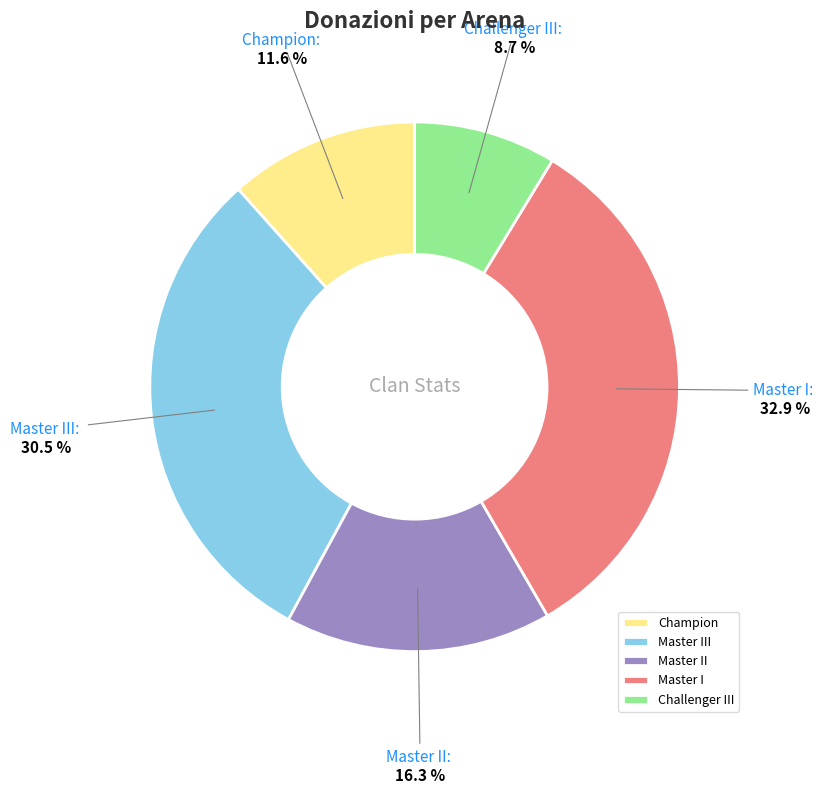

What is the ratio of the value at Challenger III to the value at Master II?

0.5